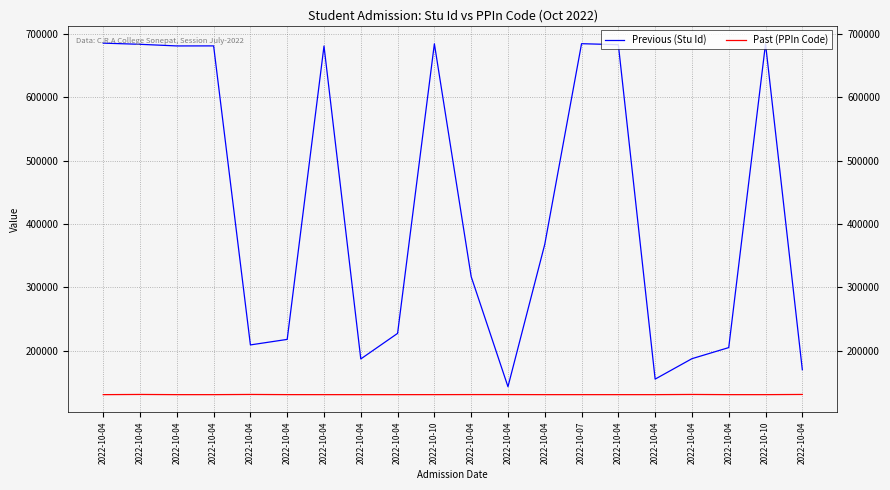

Does the chart display data point markers on the line(s)?

No